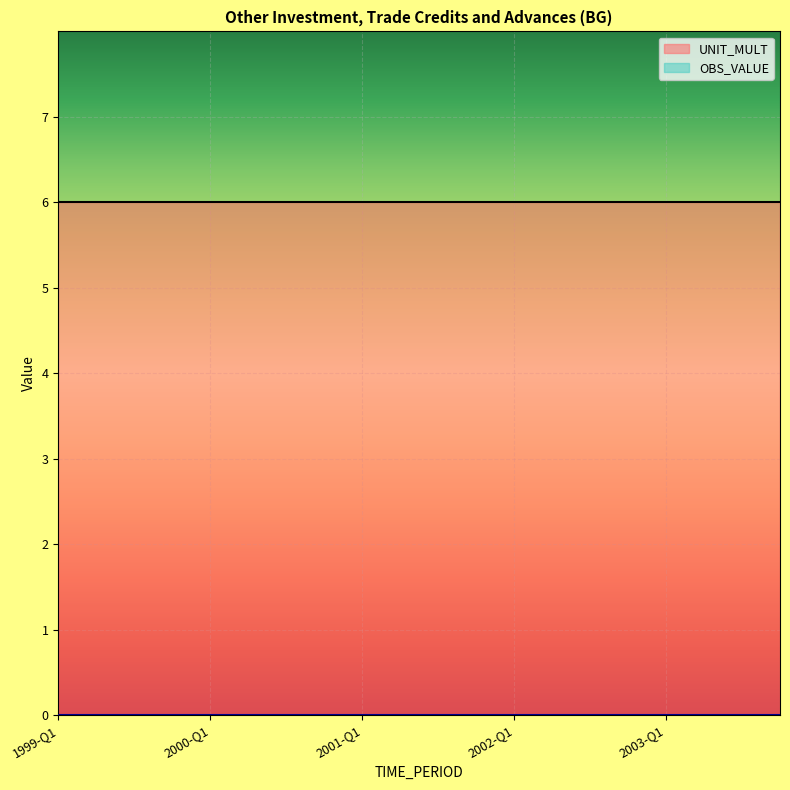

At which category does the chart reach its minimum across all series?

1999-Q1